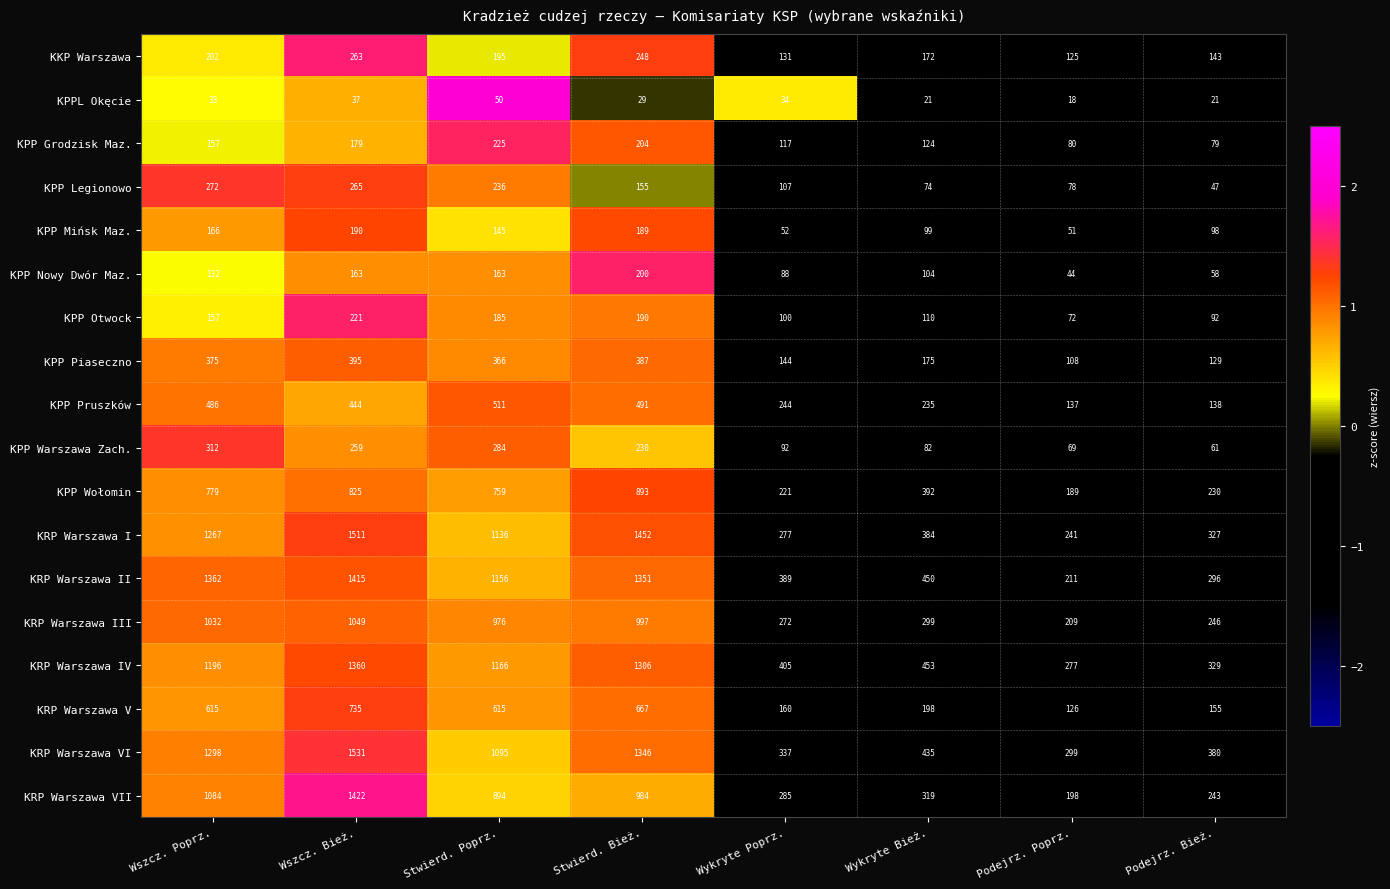

What is the maximum value shown in the chart?

1531